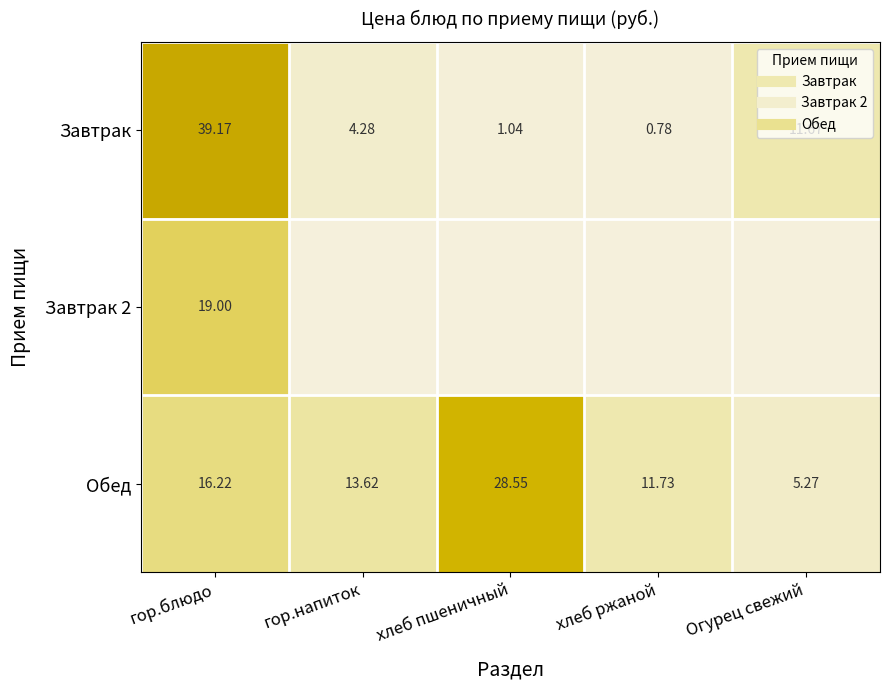

Which has a higher value, хлеб пшеничный or Огурец свежий?

Огурец свежий